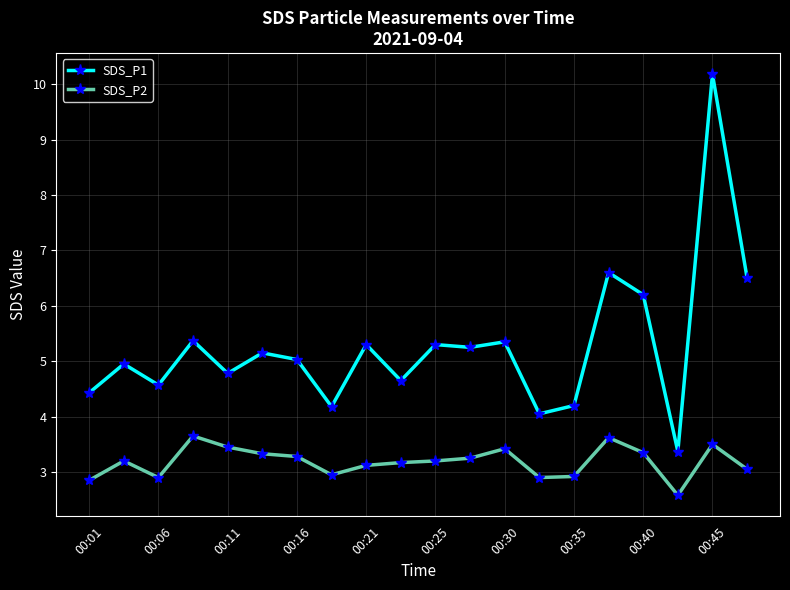

What are all the series names shown in the legend?

SDS_P1, SDS_P2